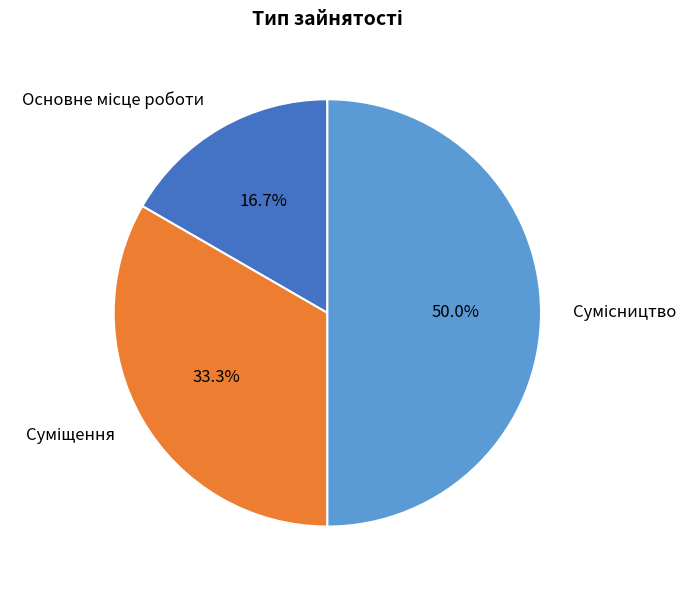

How many slices are in this pie chart?

3